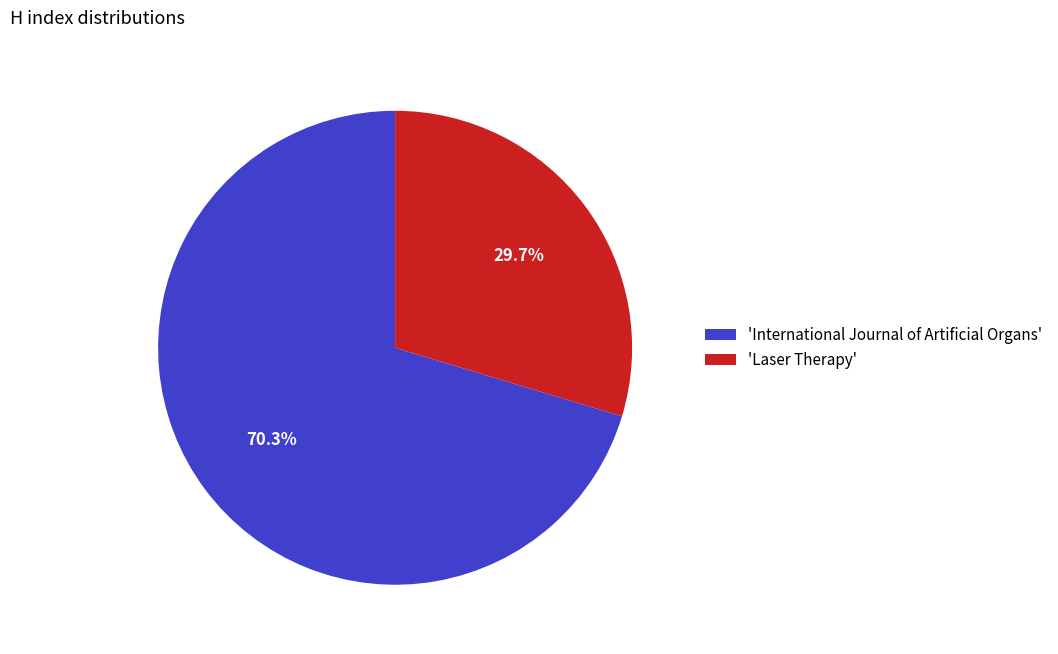

To the nearest percent, what is the difference between the largest and smallest slice percentages?

41%